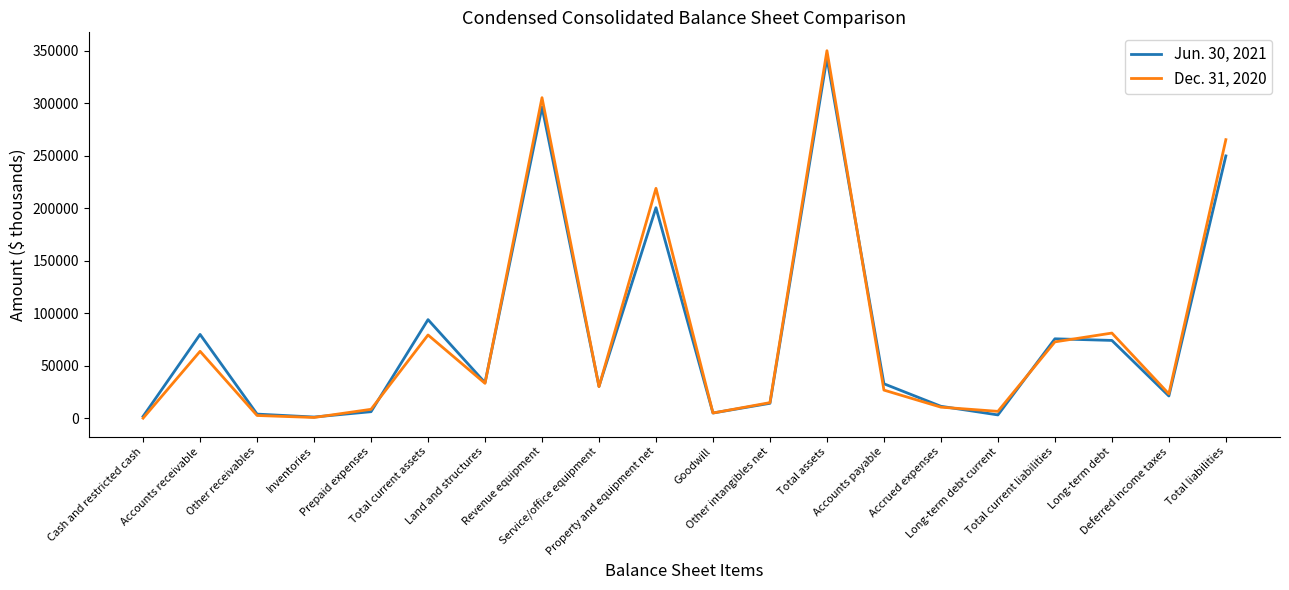

Which series has the largest range (max minus min)?

Dec. 31, 2020